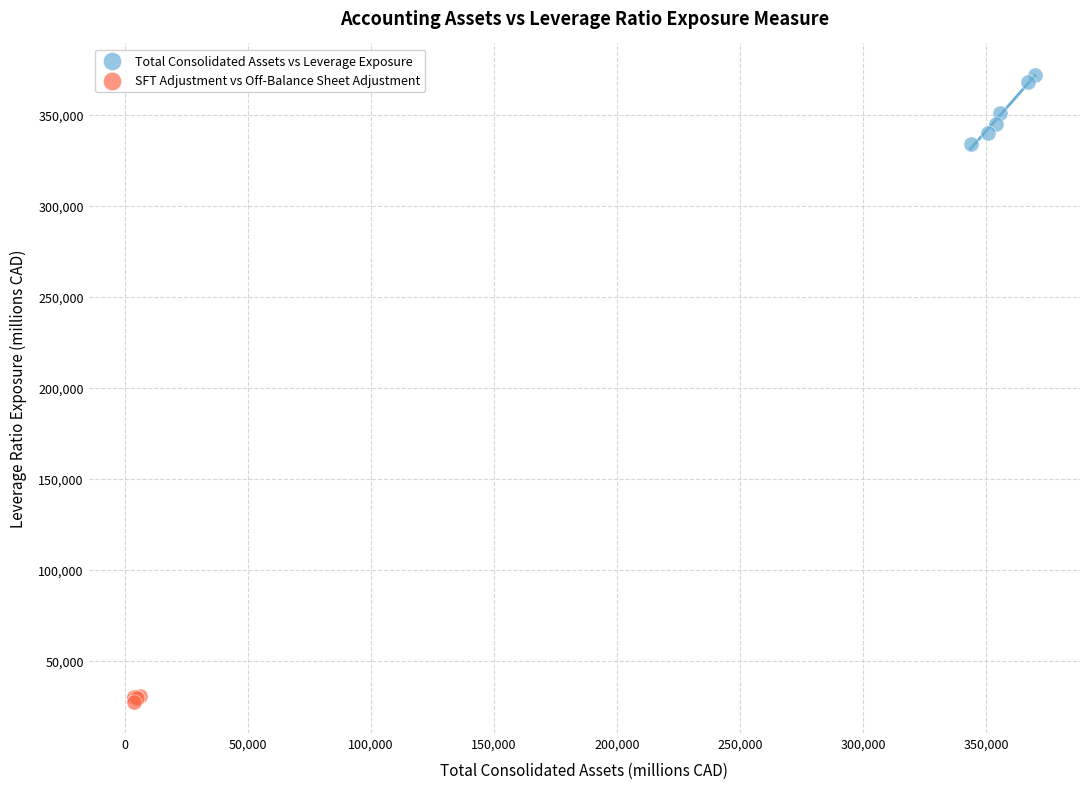

Which series reaches the maximum Y coordinate?

Total Consolidated Assets vs Leverage Exposure